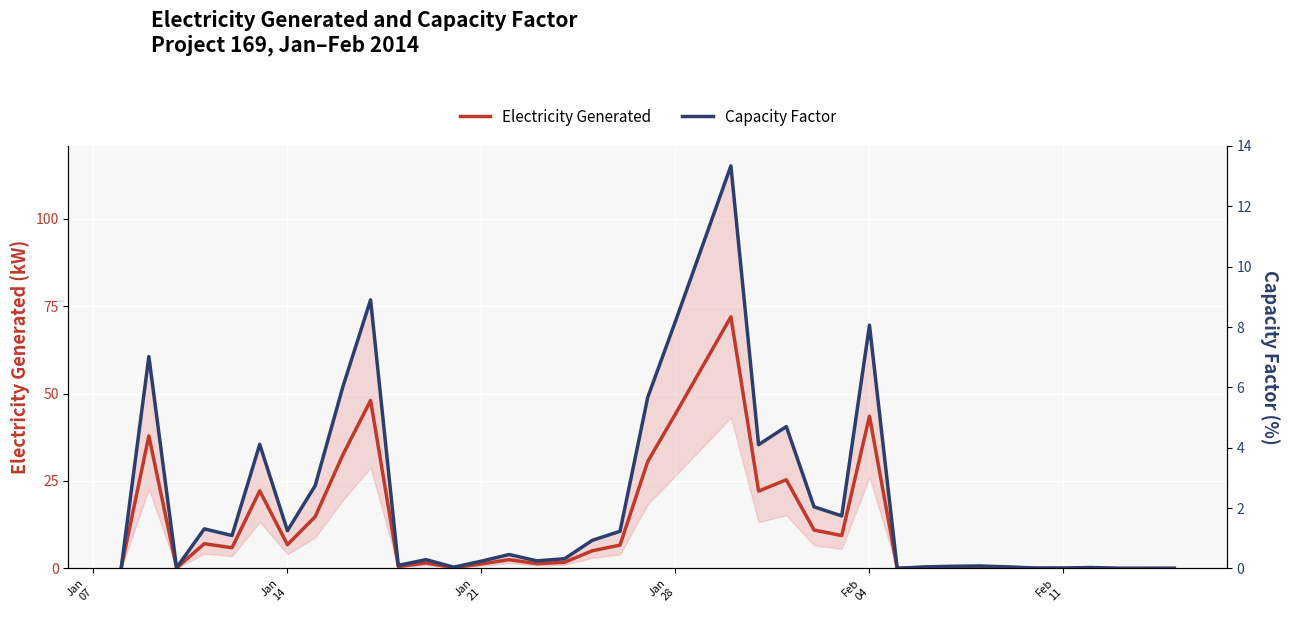

The value of Electricity Generated at Jan 14 is 6.8. True or false?

True